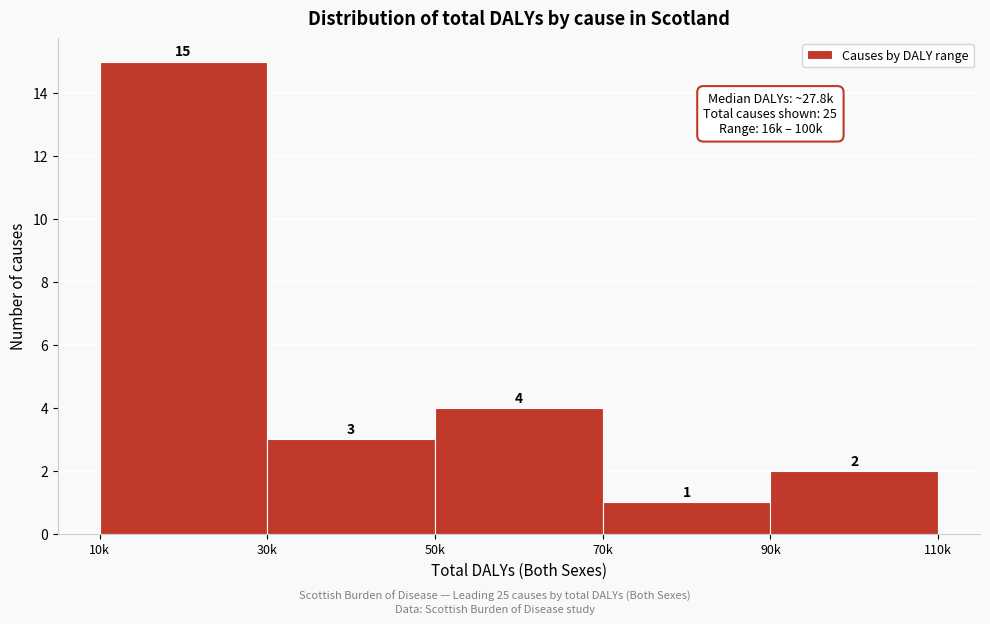

Reading right to left, extract all data points from this chart.

2	1	4	3	15